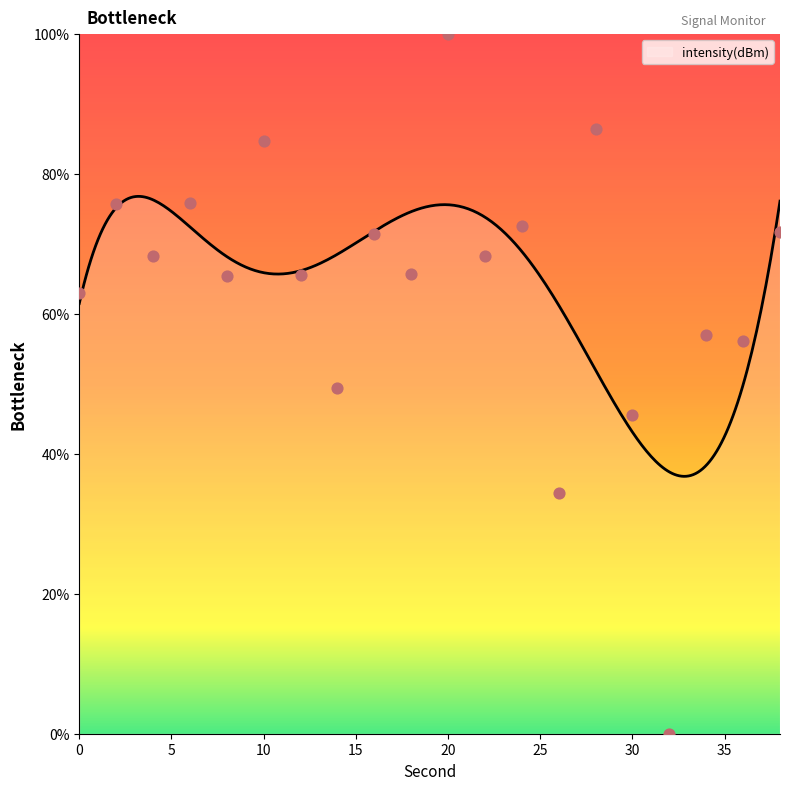

What is the ratio of the value at 26 to the value at 18?

0.5